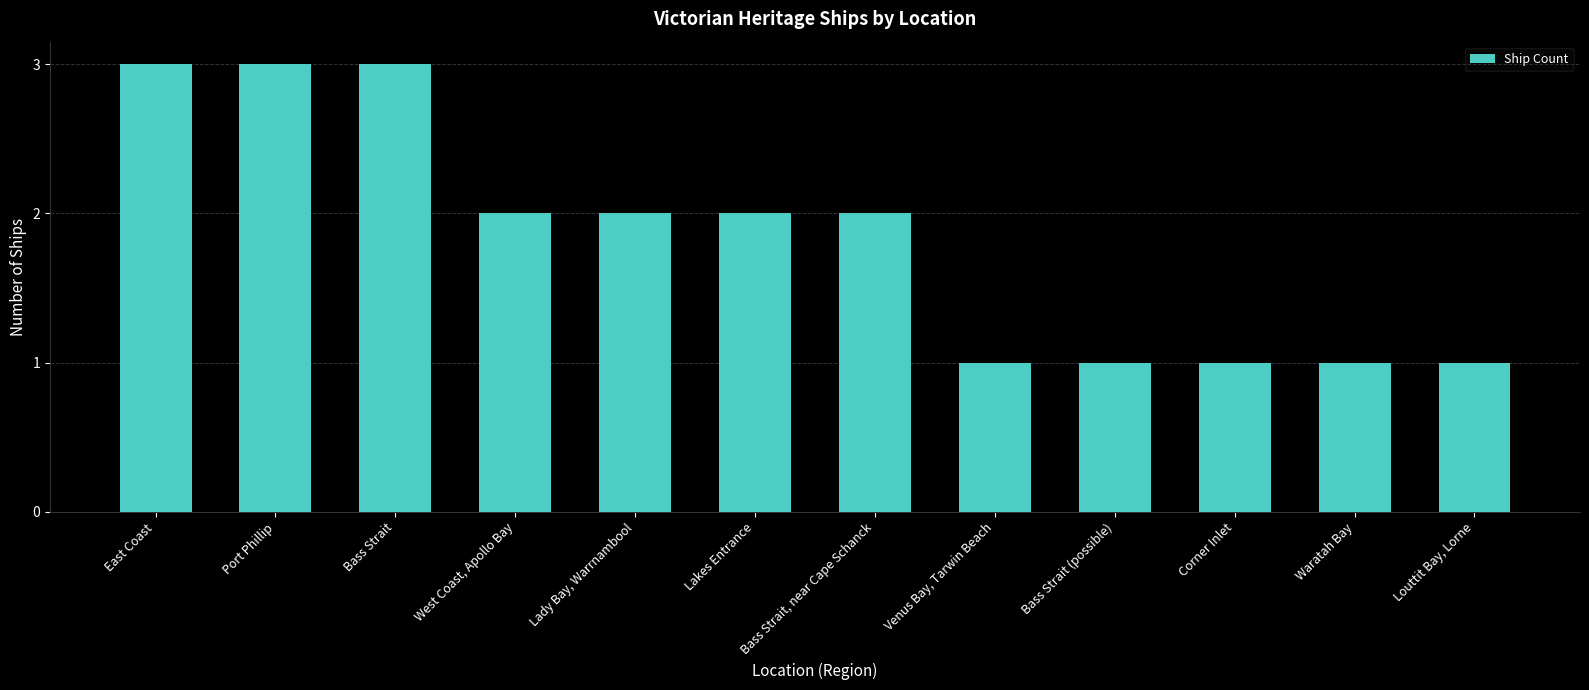

What is the greatest value displayed?

3